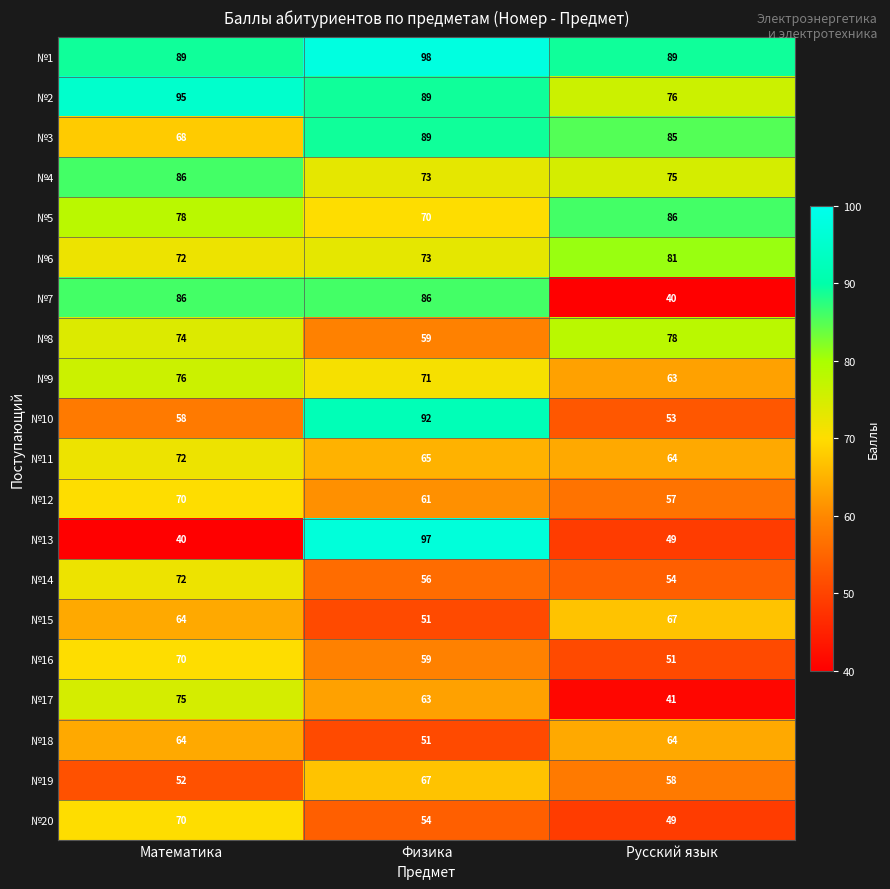

Read the №7 value at Физика, to the nearest 5.

85